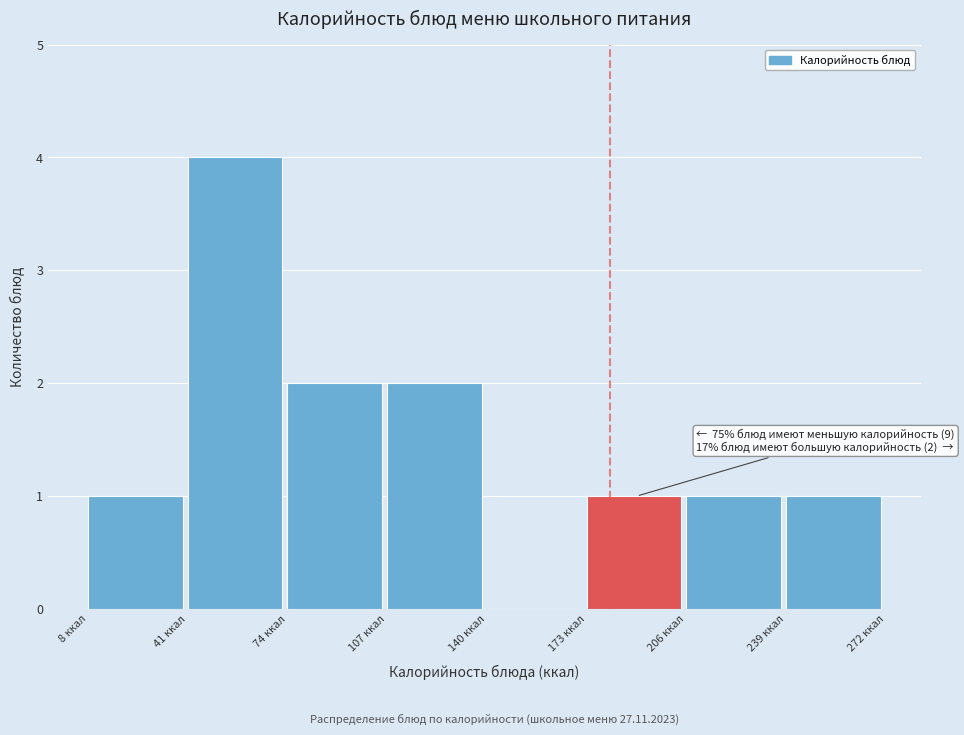

Over which range of the x-axis is the bar tallest?

40 to 75